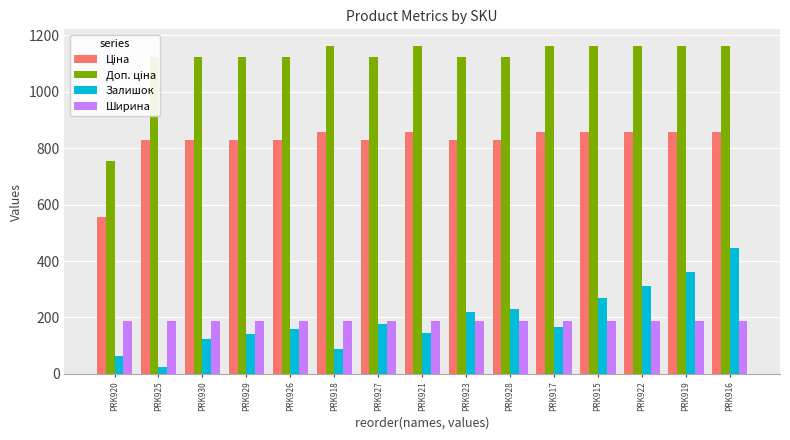

Between PRK925 and PRK916, which series saw the biggest shift?

Залишок